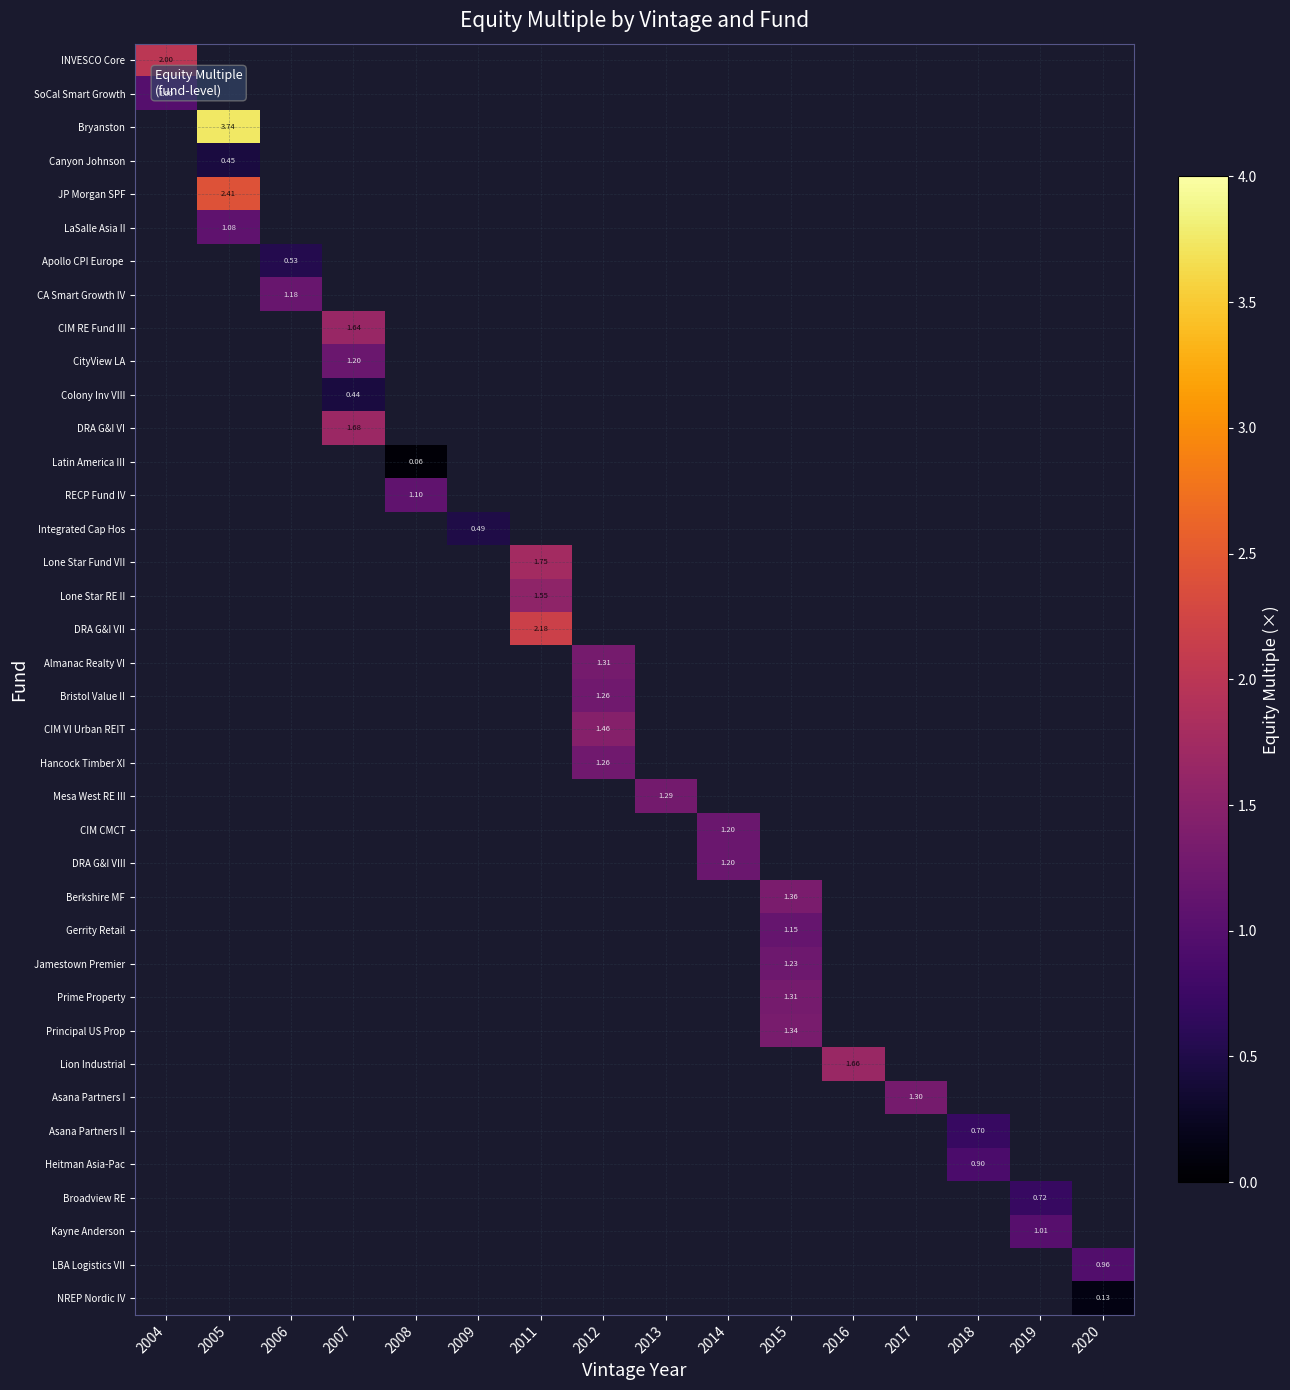

Count the number of data series in this chart.

38